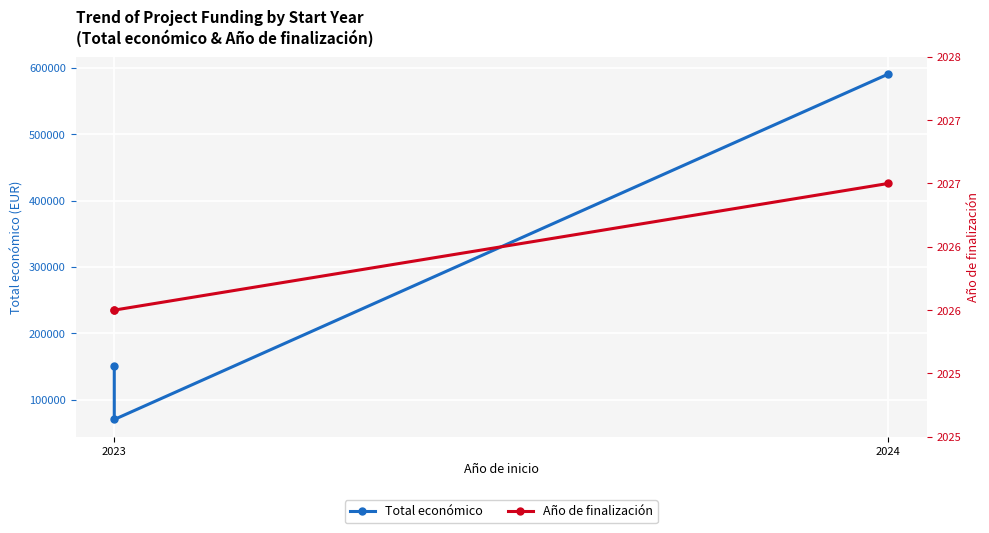

What value does the Total económico series have at 2023?

150000